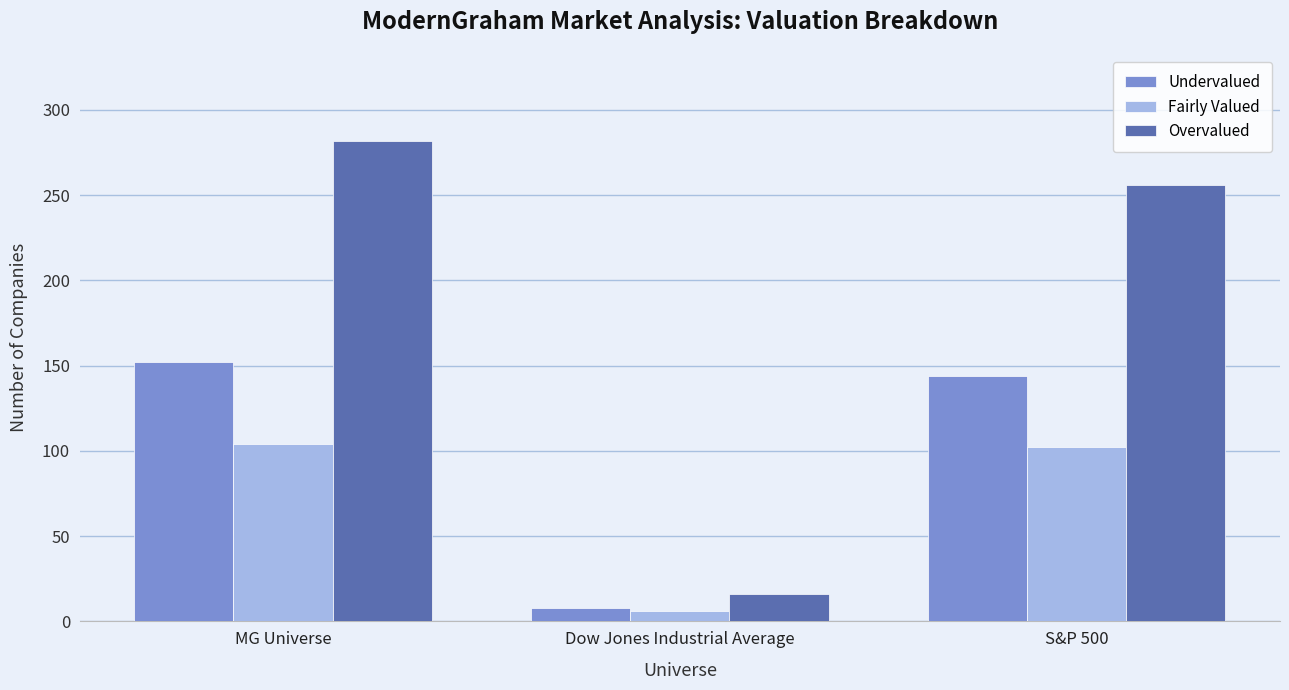

True or false: Overvalued has a value of 282 at MG Universe.

True